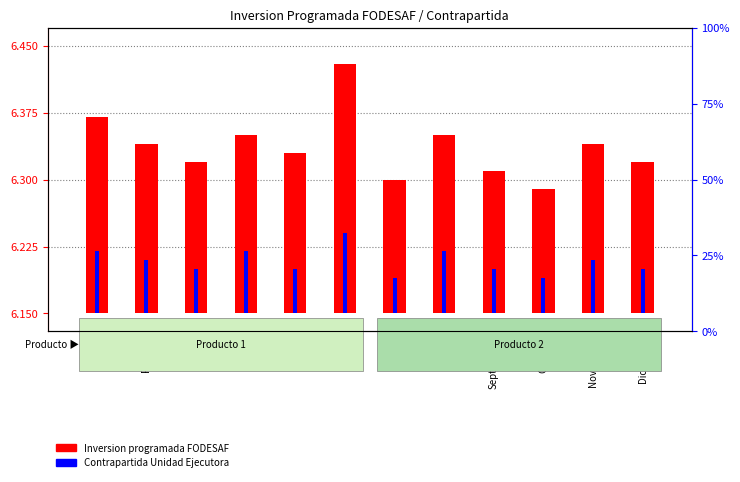

List the labels in order of Contrapartida Unidad Ejecutora value, smallest first.

Julio, Octubre, Marzo, Mayo, Septiembre, Diciembre, Febrero, Noviembre, Enero, Abril, Agosto, Junio